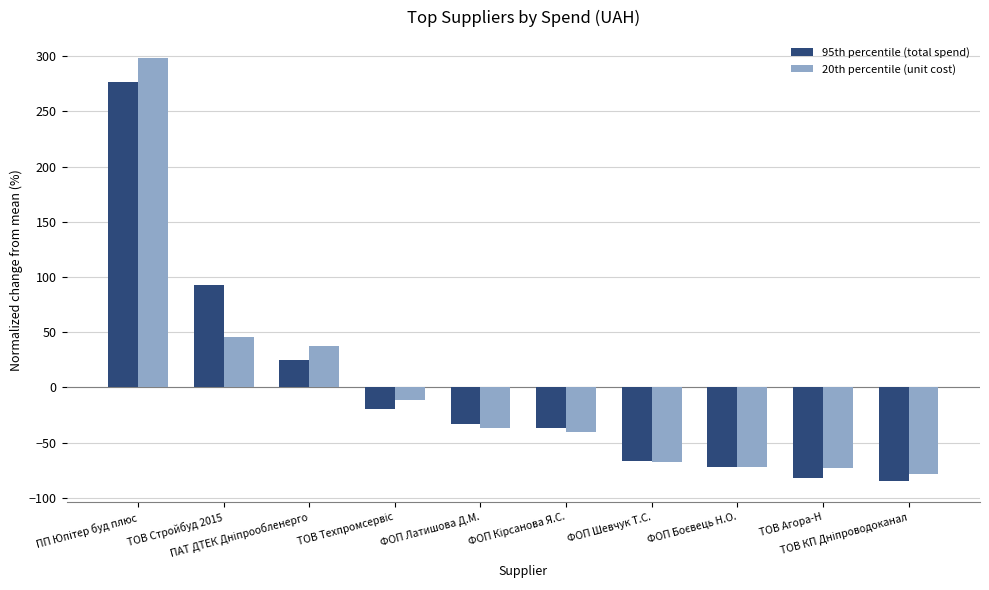

What is the total value across all series at ТОВ Агора-Н?

-155.2